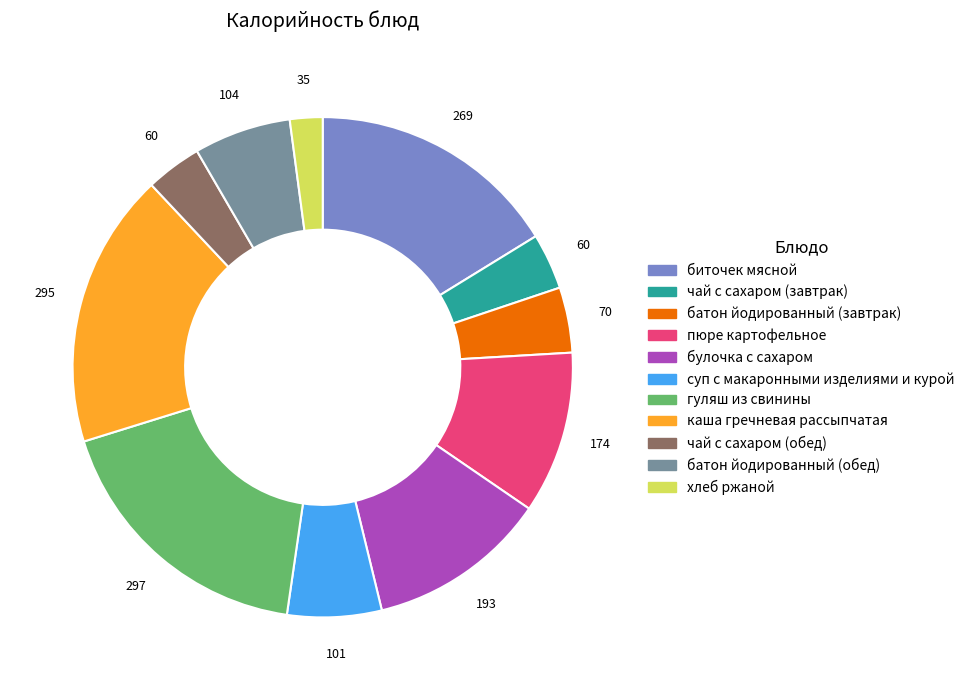

Does any single category account for the majority?

No